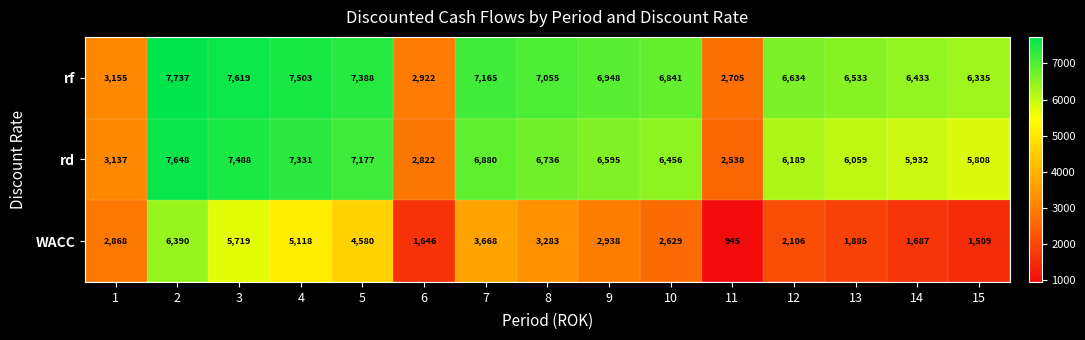

Rank the categories by rf value from lowest to highest.

11, 6, 1, 15, 14, 13, 12, 10, 9, 8, 7, 5, 4, 3, 2